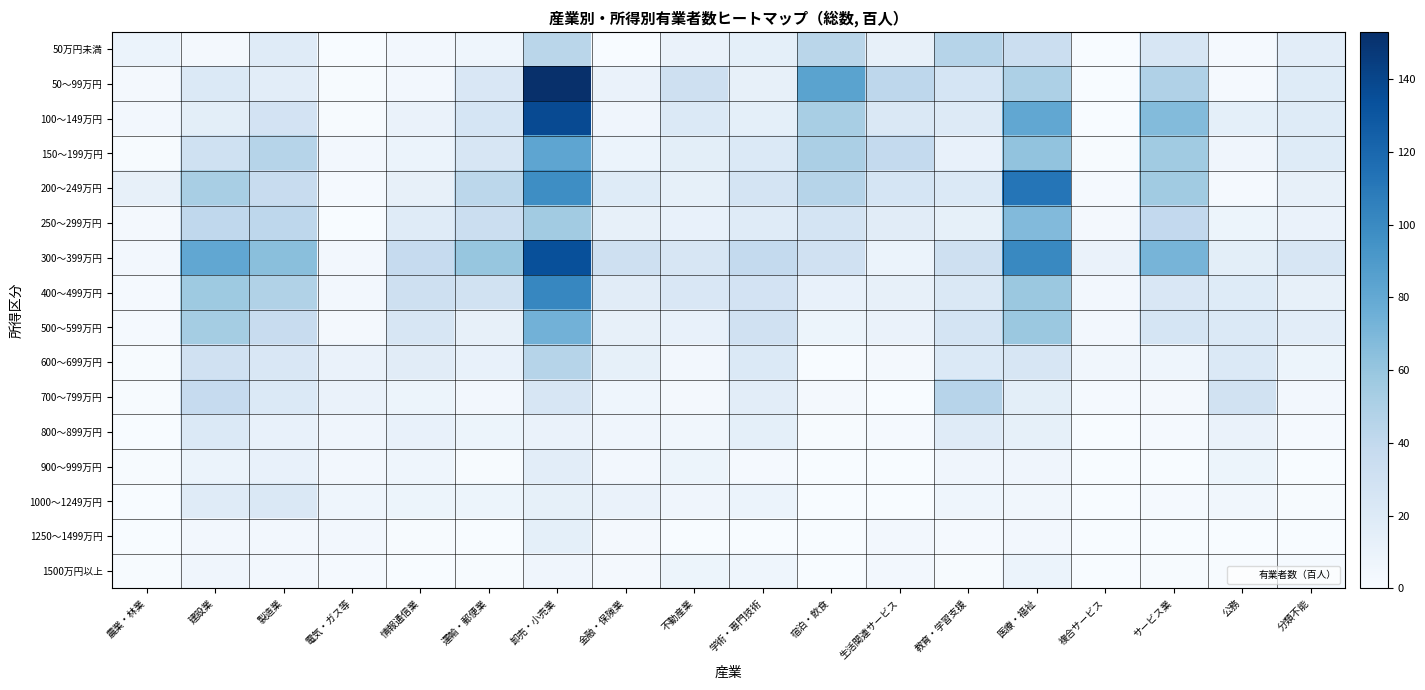

Reading right to left, list all the values displayed in this chart.

50万円未満: 分類不能=16	公務=2	サービス業=24	複合サービス=0	医療・福祉=34	教育・学習支援=46	生活関連サービス=12	宿泊・飲食=44	学術・専門技術=14	不動産業=10	金融・保険業=0	卸売・小売業=44	運輸・郵便業=7	情報通信業=4	電気・ガス等=0	製造業=18	建設業=3	農業・林業=9
50～99万円: 分類不能=19	公務=2	サービス業=49	複合サービス=0	医療・福祉=50	教育・学習支援=26	生活関連サービス=42	宿泊・飲食=84	学術・専門技術=12	不動産業=32	金融・保険業=10	卸売・小売業=153	運輸・郵便業=23	情報通信業=4	電気・ガス等=1	製造業=16	建設業=21	農業・林業=3
100～149万円: 分類不能=19	公務=14	サービス業=67	複合サービス=0	医療・福祉=81	教育・学習支援=20	生活関連サービス=22	宿泊・飲食=52	学術・専門技術=14	不動産業=21	金融・保険業=6	卸売・小売業=137	運輸・郵便業=26	情報通信業=10	電気・ガス等=1	製造業=28	建設業=15	農業・林業=4
150～199万円: 分類不能=19	公務=6	サービス業=56	複合サービス=1	医療・福祉=62	教育・学習支援=11	生活関連サービス=39	宿泊・飲食=51	学術・専門技術=21	不動産業=15	金融・保険業=9	卸売・小売業=82	運輸・郵便業=24	情報通信業=9	電気・ガス等=4	製造業=46	建設業=31	農業・林業=1
200～249万円: 分類不能=12	公務=2	サービス業=56	複合サービス=2	医療・福祉=112	教育・学習支援=21	生活関連サービス=26	宿泊・飲食=46	学術・専門技術=27	不動産業=13	金融・保険業=19	卸売・小売業=98	運輸・郵便業=43	情報通信業=12	電気・ガス等=2	製造業=37	建設業=52	農業・林業=12
250～299万円: 分類不能=10	公務=8	サービス業=40	複合サービス=3	医療・福祉=68	教育・学習支援=13	生活関連サービス=17	宿泊・飲食=27	学術・専門技術=18	不動産業=11	金融・保険業=12	卸売・小売業=55	運輸・郵便業=34	情報通信業=18	電気・ガス等=0	製造業=42	建設業=41	農業・林業=3
300～399万円: 分類不能=25	公務=15	サービス業=72	複合サービス=10	医療・福祉=101	教育・学習支援=32	生活関連サービス=9	宿泊・飲食=30	学術・専門技術=39	不動産業=25	金融・保険業=32	卸売・小売業=134	運輸・郵便業=60	情報通信業=38	電気・ガス等=4	製造業=65	建設業=81	農業・林業=4
400～499万円: 分類不能=12	公務=19	サービス業=23	複合サービス=4	医療・福祉=58	教育・学習支援=22	生活関連サービス=12	宿泊・飲食=11	学術・専門技術=28	不動産業=23	金融・保険業=17	卸売・小売業=102	運輸・郵便業=29	情報通信業=32	電気・ガス等=4	製造業=48	建設業=57	農業・林業=2
500～599万円: 分類不能=16	公務=21	サービス業=26	複合サービス=4	医療・福祉=58	教育・学習支援=27	生活関連サービス=10	宿泊・飲食=8	学術・専門技術=30	不動産業=11	金融・保険業=12	卸売・小売業=74	運輸・郵便業=12	情報通信業=24	電気・ガス等=3	製造業=37	建設業=54	農業・林業=2
600～699万円: 分類不能=8	公務=21	サービス業=7	複合サービス=5	医療・福祉=24	教育・学習支援=21	生活関連サービス=3	宿泊・飲食=0	学術・専門技術=21	不動産業=4	金融・保険業=13	卸売・小売業=46	運輸・郵便業=11	情報通信業=17	電気・ガス等=10	製造業=23	建設業=30	農業・林業=1
700～799万円: 分類不能=4	公務=29	サービス業=3	複合サービス=2	医療・福祉=15	教育・学習支援=45	生活関連サービス=0	宿泊・飲食=3	学術・専門技術=16	不動産業=3	金融・保険業=7	卸売・小売業=25	運輸・郵便業=4	情報通信業=8	電気・ガス等=10	製造業=21	建設業=38	農業・林業=1
800～899万円: 分類不能=2	公務=10	サービス業=2	複合サービス=0	医療・福祉=13	教育・学習支援=18	生活関連サービス=2	宿泊・飲食=1	学術・専門技術=14	不動産業=5	金融・保険業=6	卸売・小売業=10	運輸・郵便業=8	情報通信業=11	電気・ガス等=6	製造業=11	建設業=21	農業・林業=0
900～999万円: 分類不能=0	公務=8	サービス業=0	複合サービス=0	医療・福祉=6	教育・学習支援=6	生活関連サービス=0	宿泊・飲食=0	学術・専門技術=2	不動産業=8	金融・保険業=4	卸売・小売業=16	運輸・郵便業=1	情報通信業=7	電気・ガス等=4	製造業=11	建設業=9	農業・林業=1
1000～1249万円: 分類不能=1	公務=5	サービス業=2	複合サービス=0	医療・福祉=5	教育・学習支援=7	生活関連サービス=0	宿泊・飲食=0	学術・専門技術=9	不動産業=6	金融・保険業=10	卸売・小売業=13	運輸・郵便業=8	情報通信業=8	電気・ガス等=7	製造業=22	建設業=18	農業・林業=0
1250～1499万円: 分類不能=0	公務=0	サービス業=0	複合サービス=0	医療・福祉=4	教育・学習支援=2	生活関連サービス=4	宿泊・飲食=0	学術・専門技術=0	不動産業=0	金融・保険業=3	卸売・小売業=14	運輸・郵便業=0	情報通信業=1	電気・ガス等=4	製造業=4	建設業=4	農業・林業=0
1500万円以上: 分類不能=2	公務=1	サービス業=1	複合サービス=0	医療・福祉=9	教育・学習支援=1	生活関連サービス=4	宿泊・飲食=0	学術・専門技術=7	不動産業=8	金融・保険業=3	卸売・小売業=6	運輸・郵便業=1	情報通信業=0	電気・ガス等=2	製造業=4	建設業=6	農業・林業=1